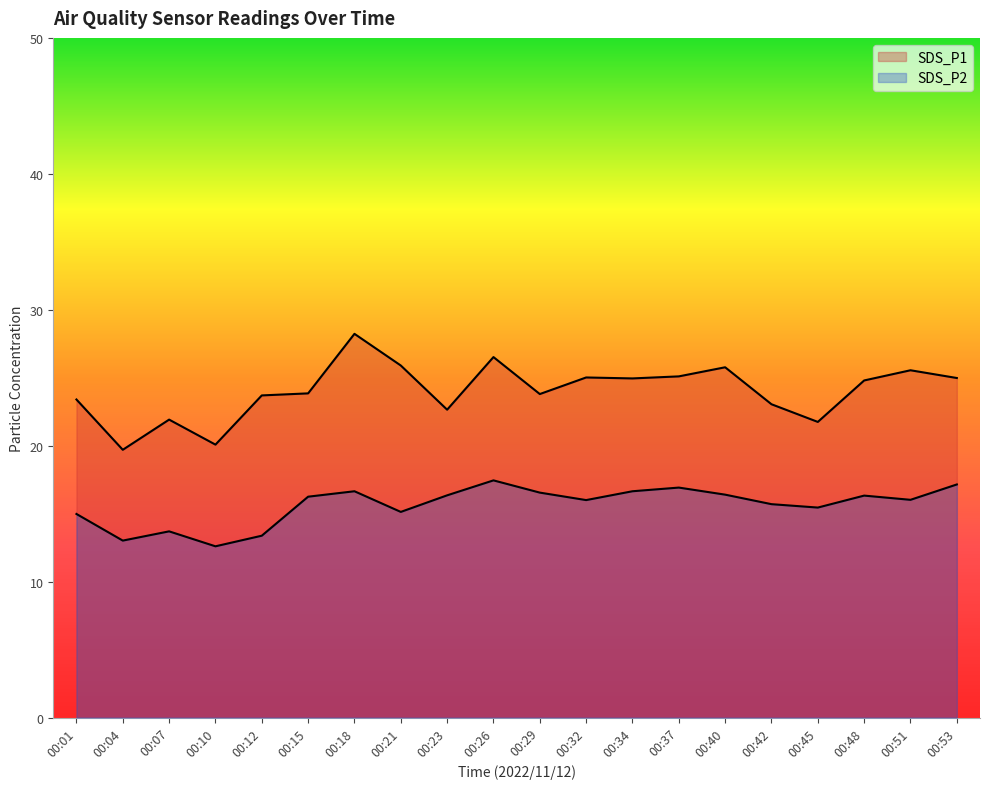

At which label does SDS_P2 reach its peak?

00:26